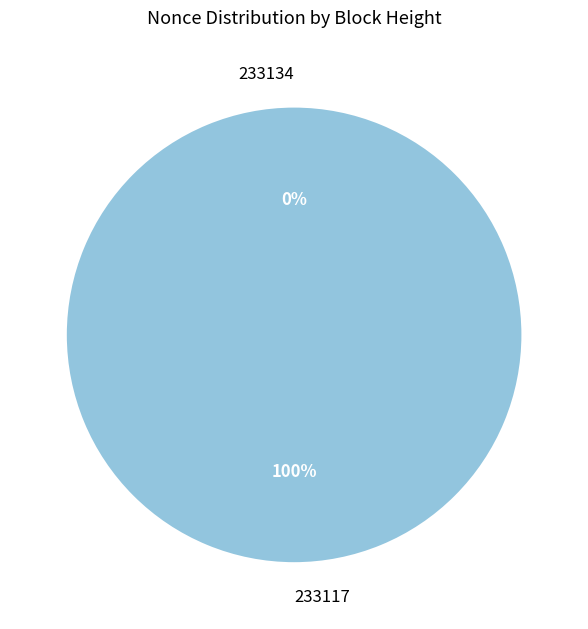

Count the number of slices in the pie.

2